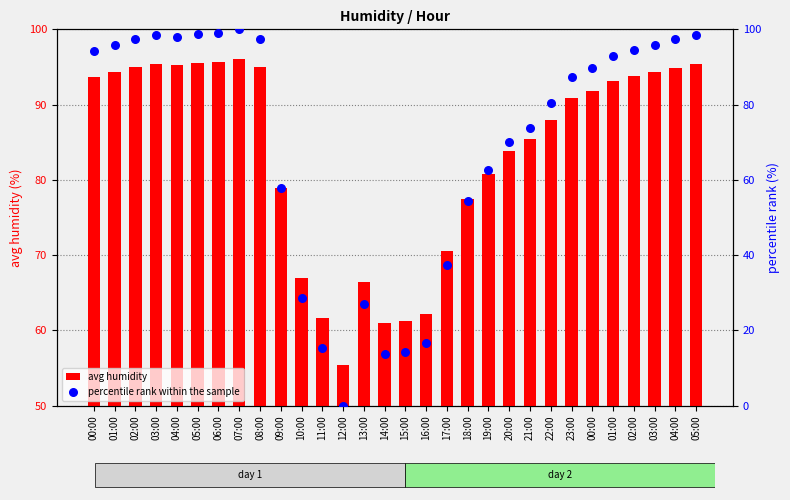

Which series reaches the maximum Y coordinate?

percentile rank within the sample